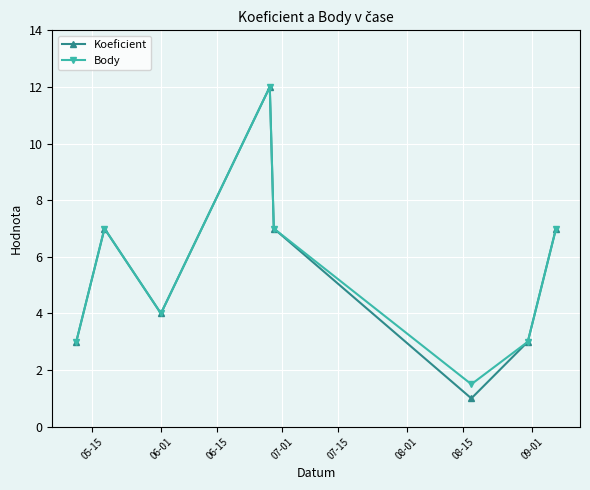

Which series has the widest spread of values?

Koeficient